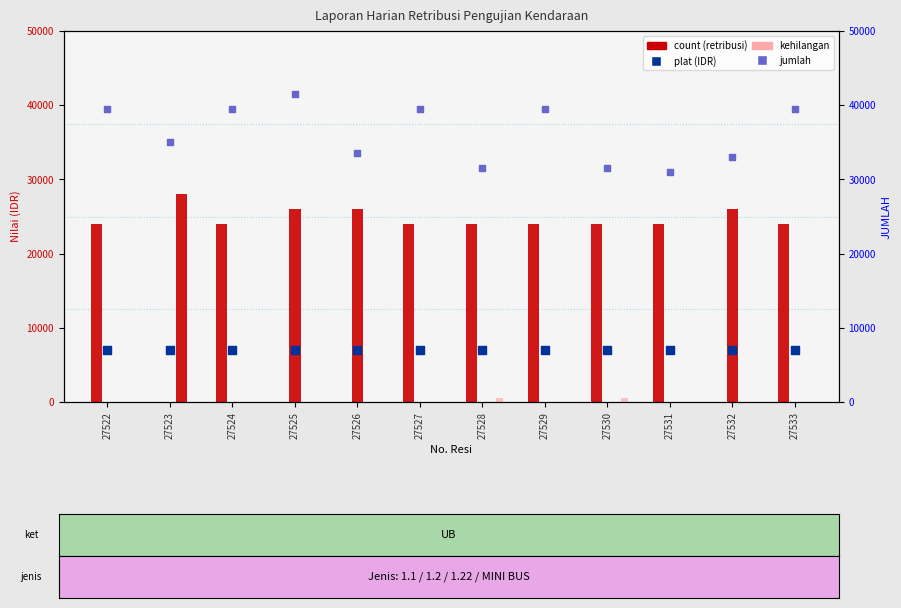

Which series contains the highest Y value?

col_15 (JUMLAH)